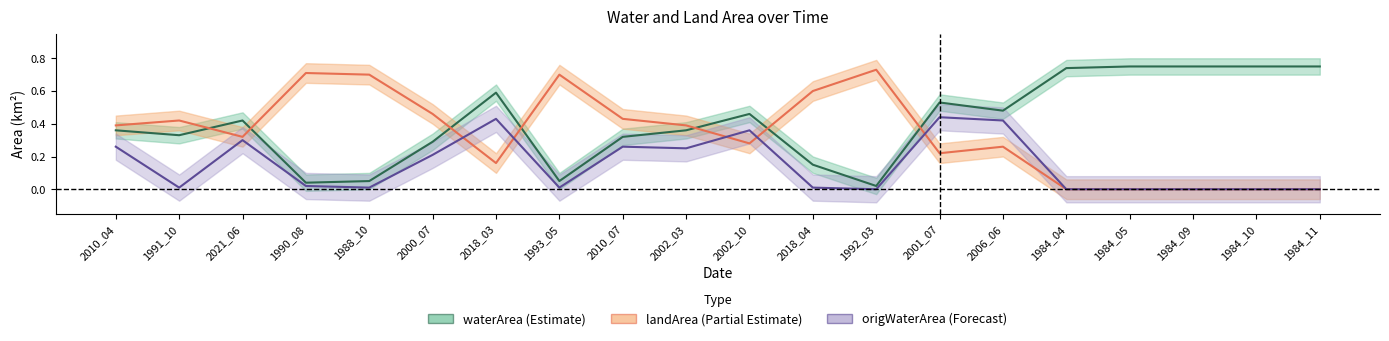

In waterArea, how many points are higher than both neighbors (excluding endpoints)?

4